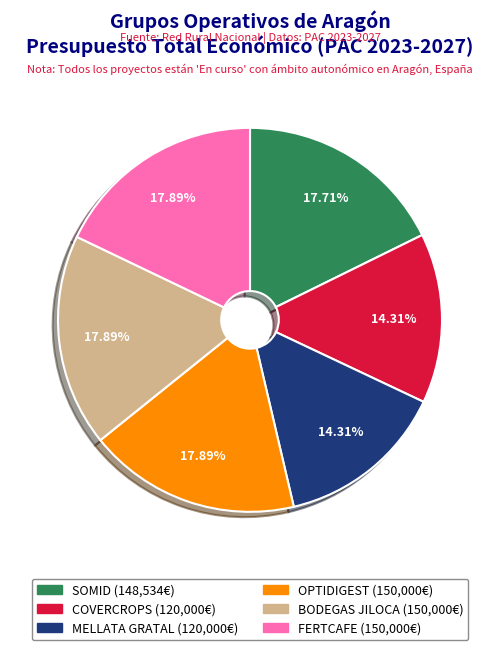

To the nearest percent, what is the difference between the largest and smallest slice percentages?

4%